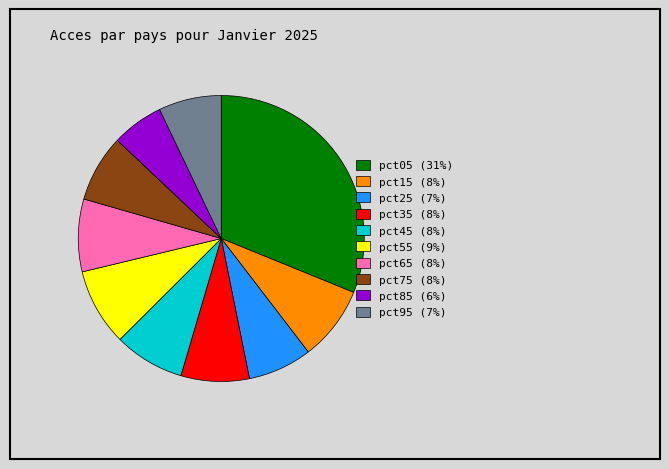

Does any single category account for the majority?

No